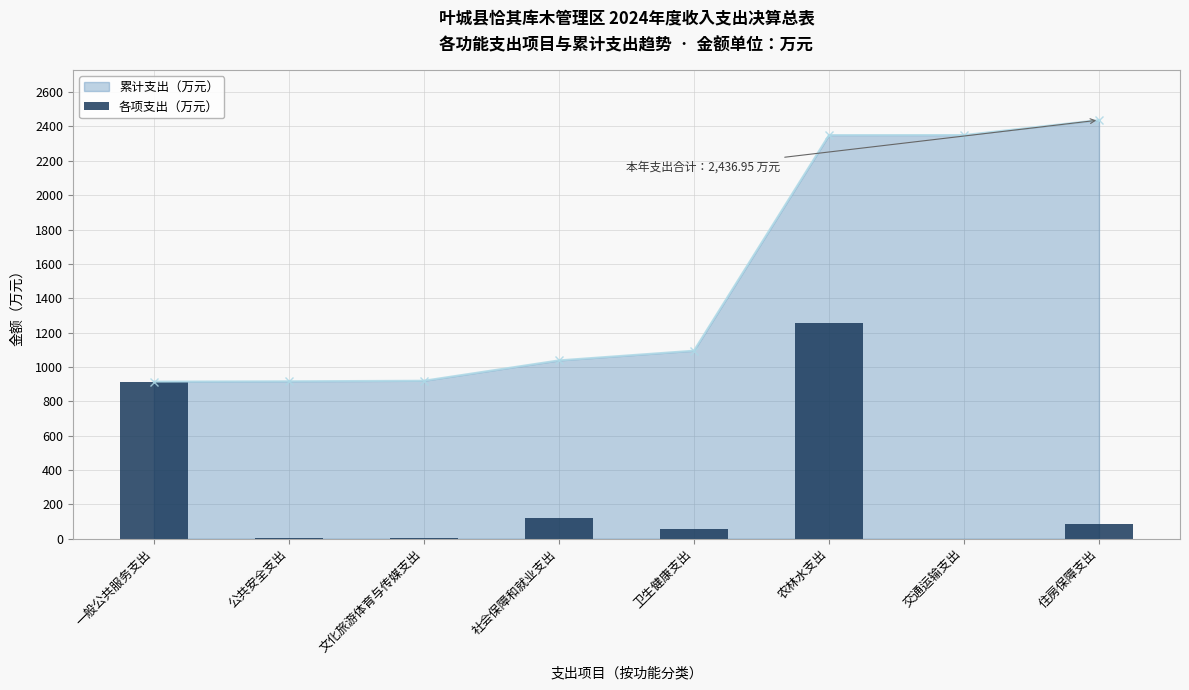

Rank the categories by value from highest to lowest.

农林水支出, 一般公共服务支出, 社会保障和就业支出, 住房保障支出, 卫生健康支出, 文化旅游体育与传媒支出, 公共安全支出, 交通运输支出